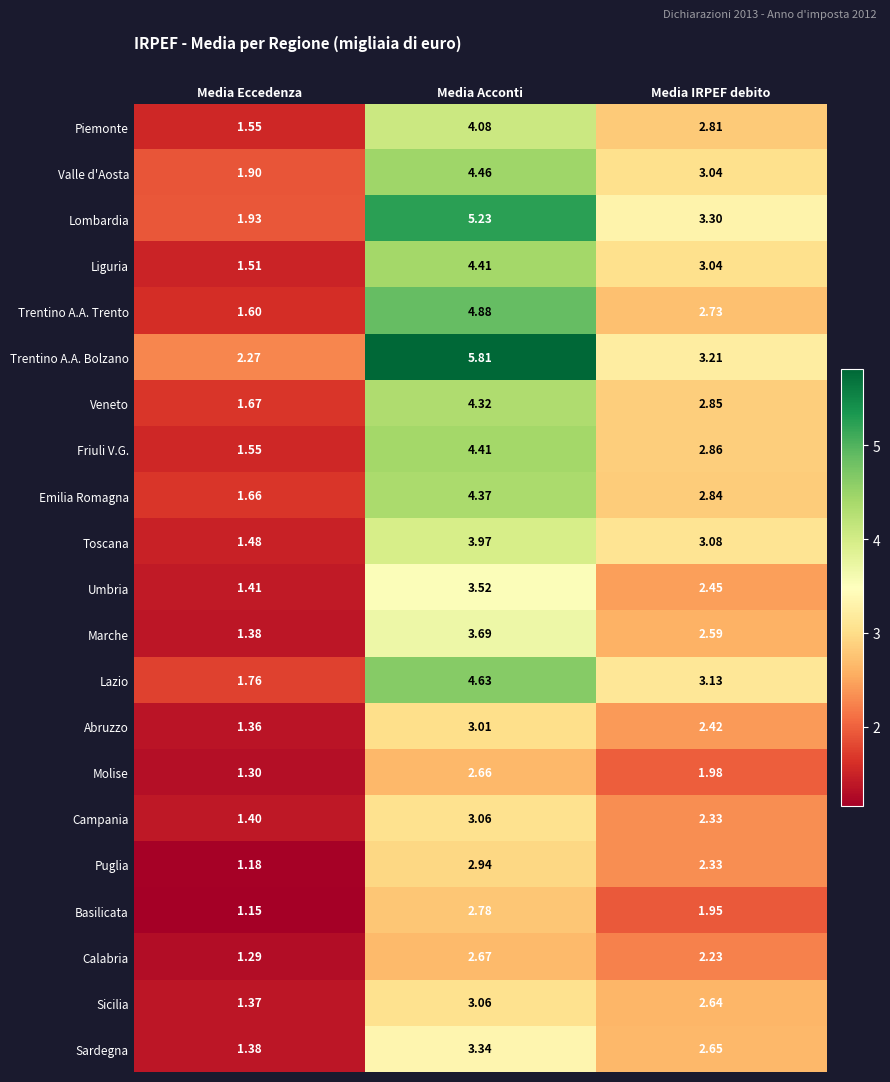

At which label is Friuli V.G. closest to 2?

Media Eccedenza